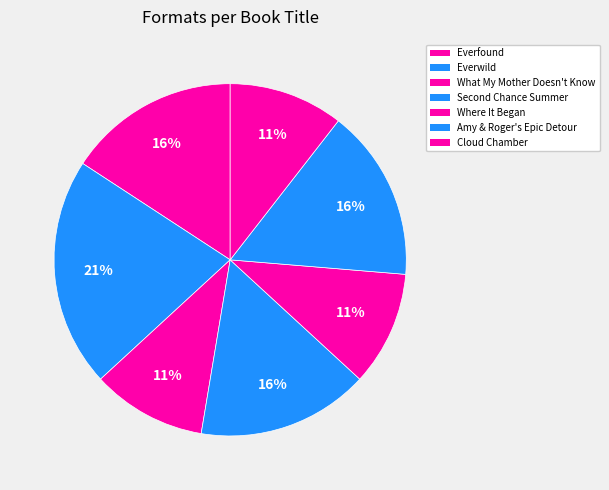

How many segments does this pie chart have?

7